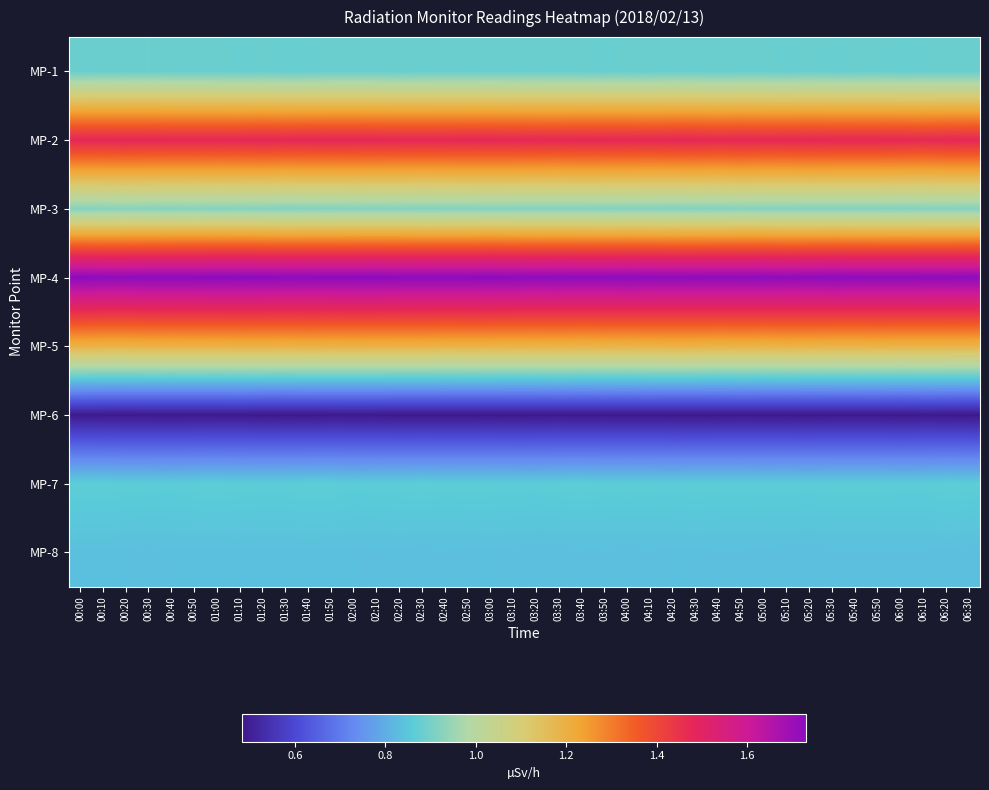

What is the smallest value displayed?

0.5